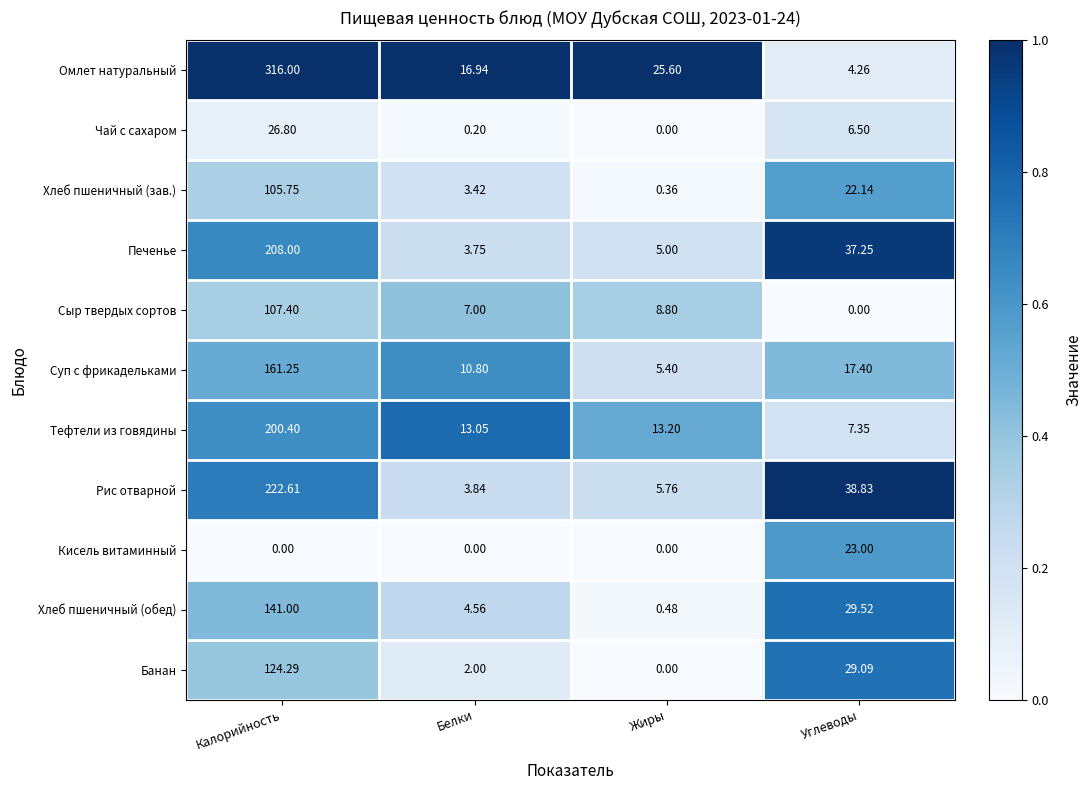

Which label corresponds to the largest value in the chart?

Калорийность